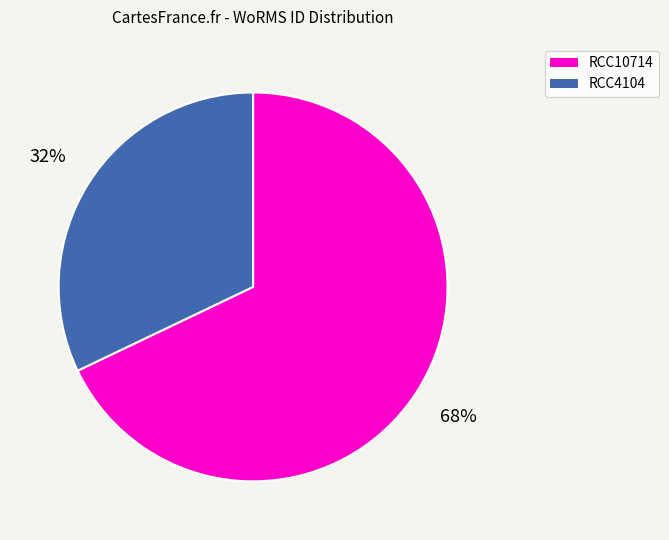

Which has a higher value, RCC10714 or RCC4104?

RCC10714